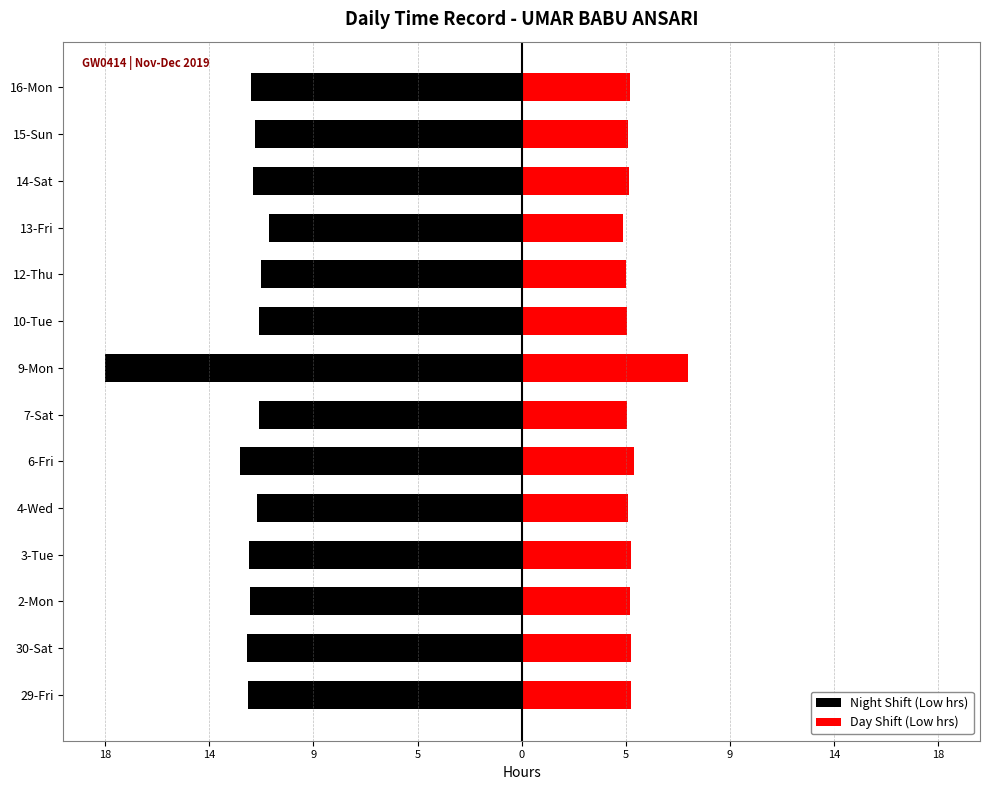

Reading left to right, what are all the values shown in this chart?

Night Shift (Low hrs): -12.0	-12.0	-11.9	-11.9	-11.6	-12.3	-11.5	-18.2	-11.5	-11.4	-11.0	-11.8	-11.7	-11.8
Day Shift (Low hrs): 4.8	4.8	4.8	4.8	4.6	4.9	4.6	7.3	4.6	4.6	4.4	4.7	4.7	4.7